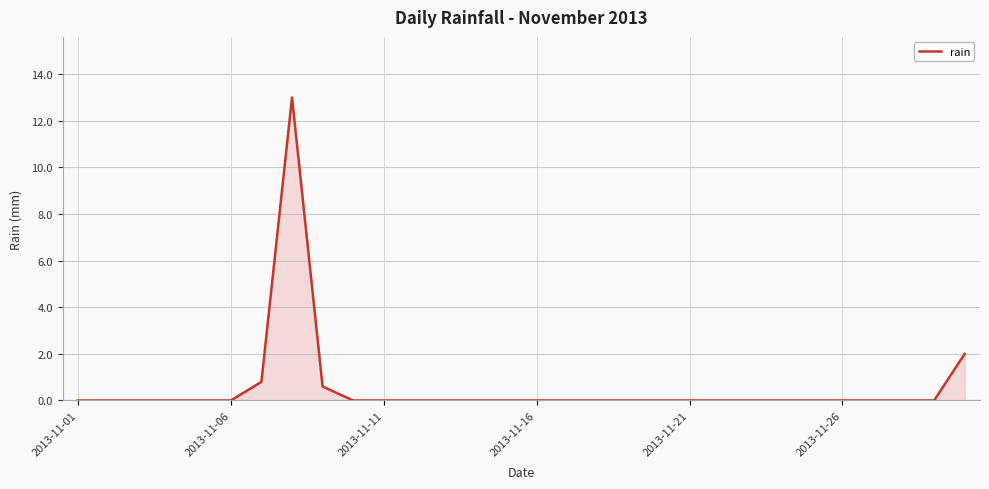

What is the maximum value shown in the chart?

13.0